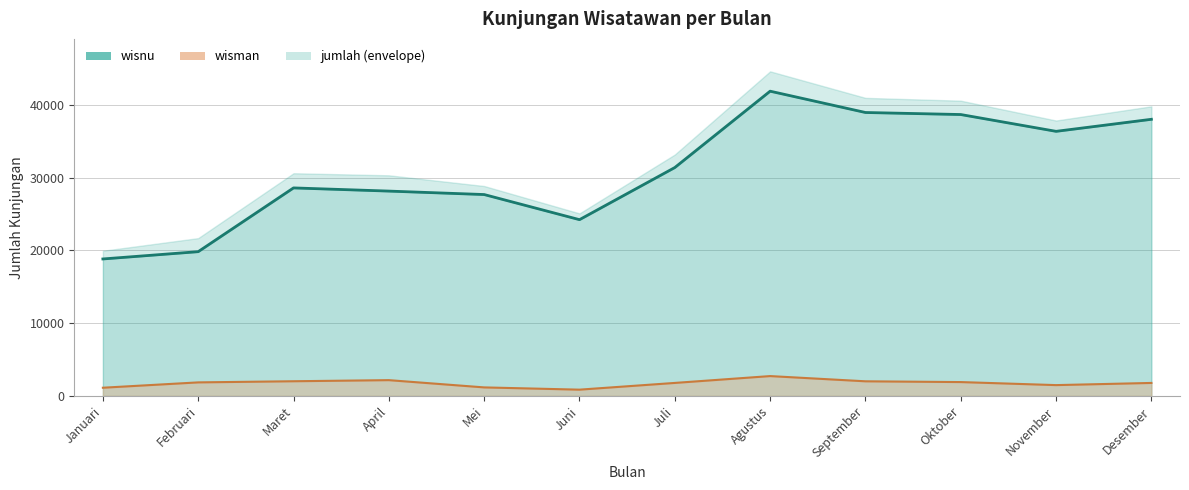

True or false: wisnu and wisman intersect in this chart.

False